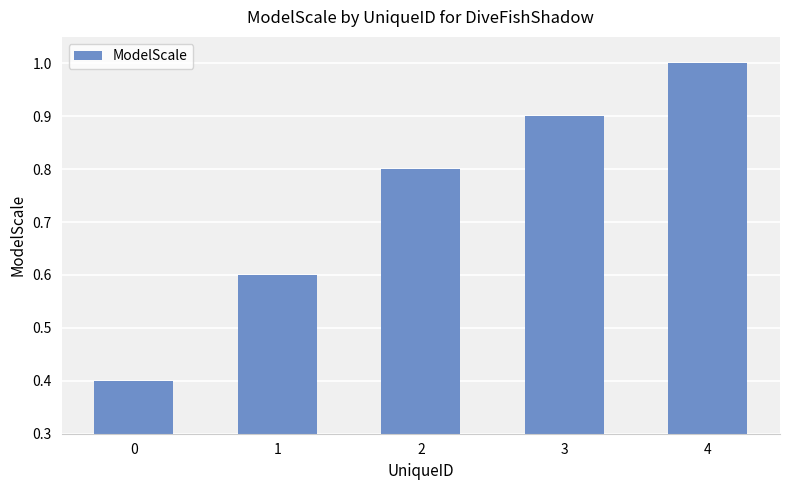

The chart shows a value of 0.8 at 2. True or false?

True